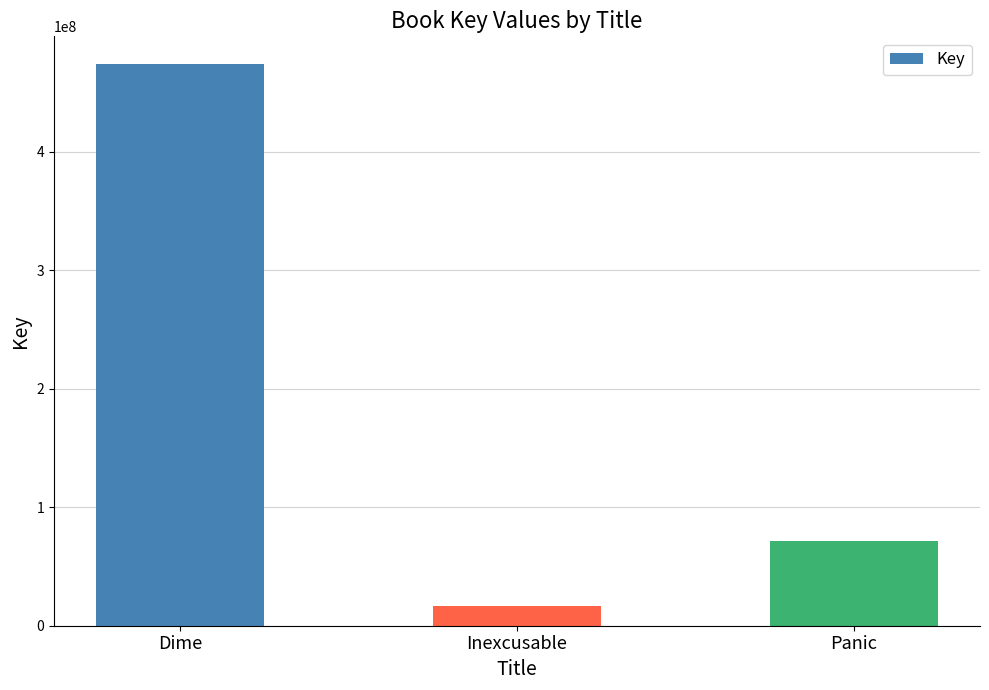

Are the bars grouped side by side (vs. stacked)?

No